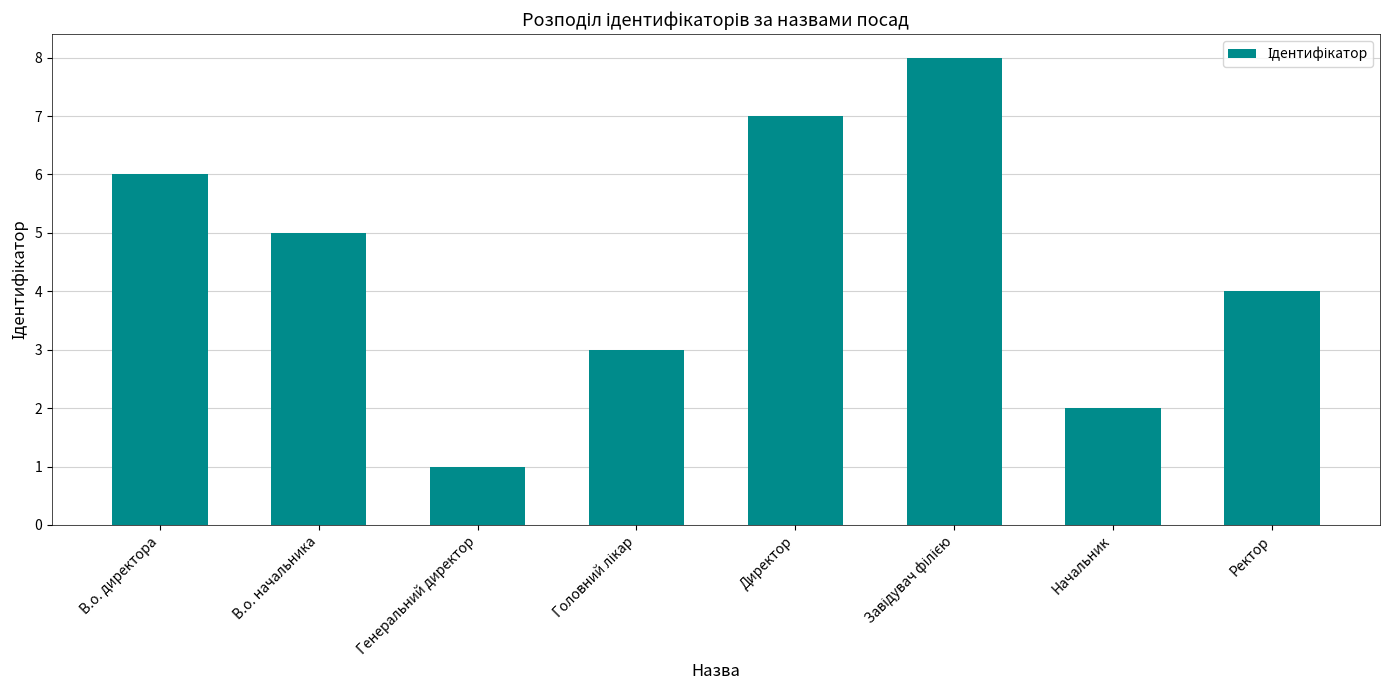

Is it true that the value at В.о. директора is 9?

False